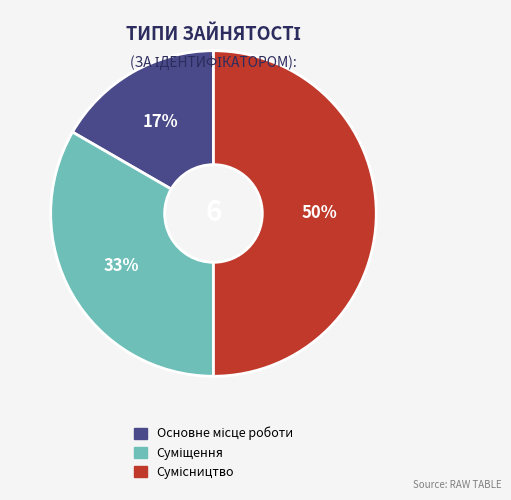

To the nearest percent, what is the average slice percentage?

33%